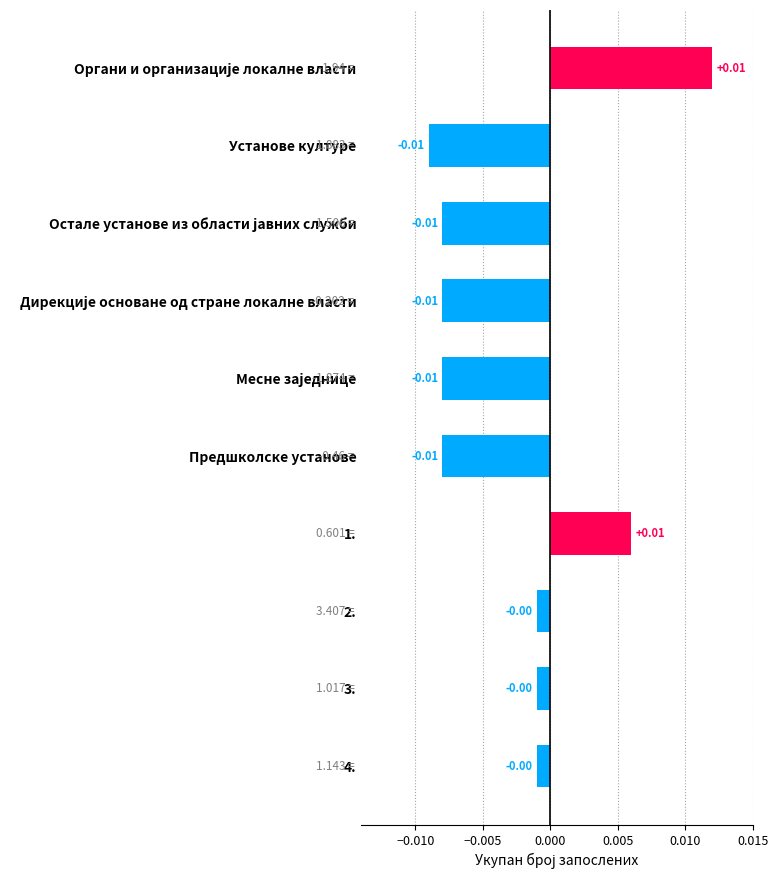

Which has a higher value, Установе културе or 2.?

2.